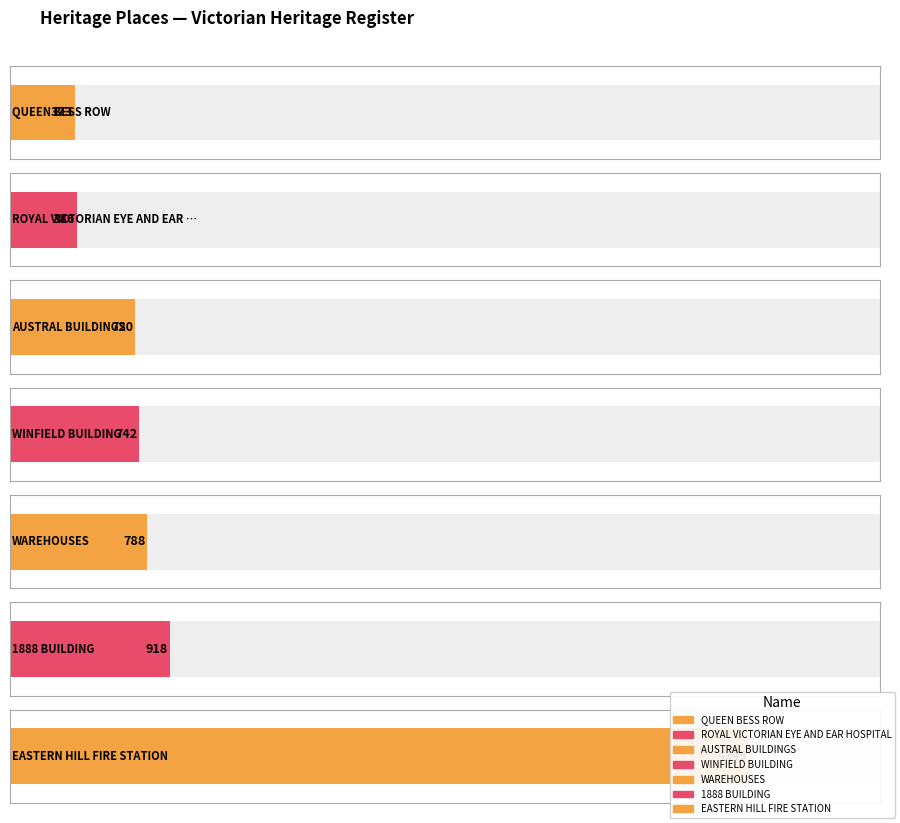

True or false: the data shows 1412 at WAREHOUSES.

False